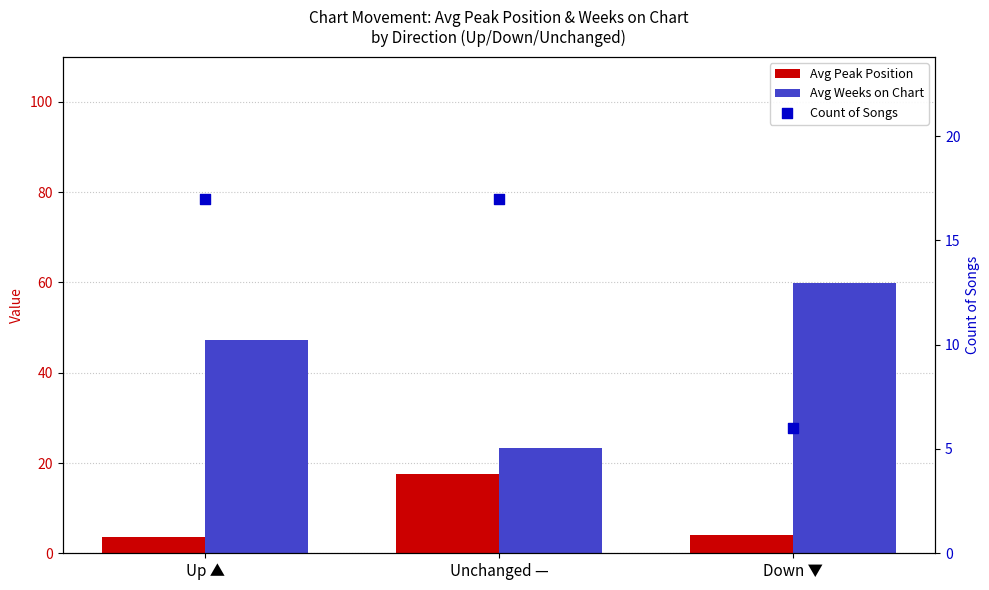

At how many categories does at least one series exceed 32?

2